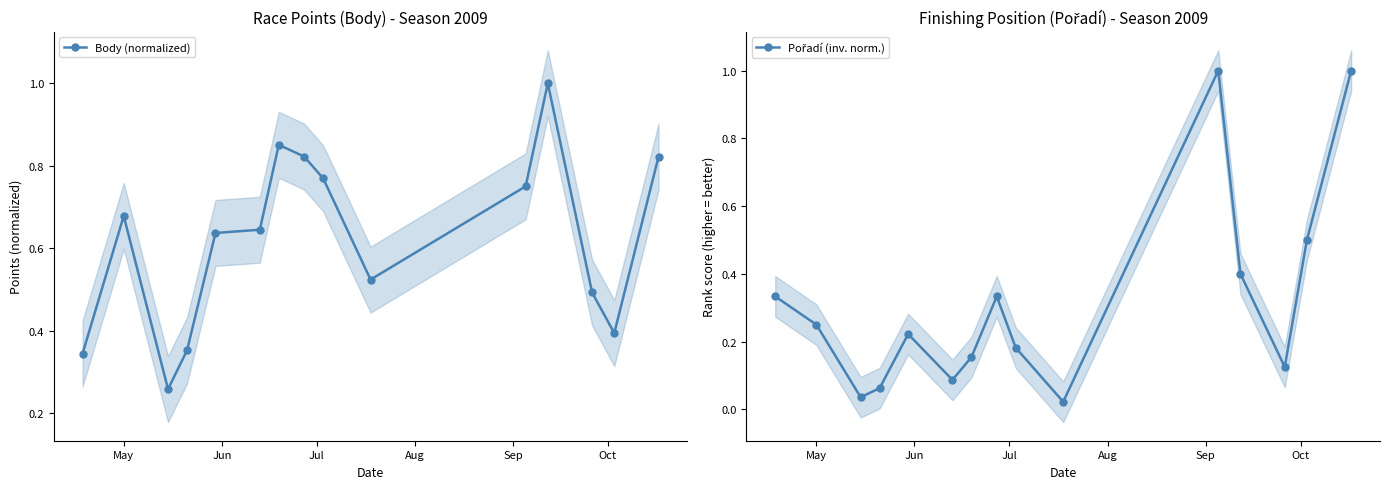

What are all the series names shown in the legend?

Body (normalized), Pořadí (inv. norm.)